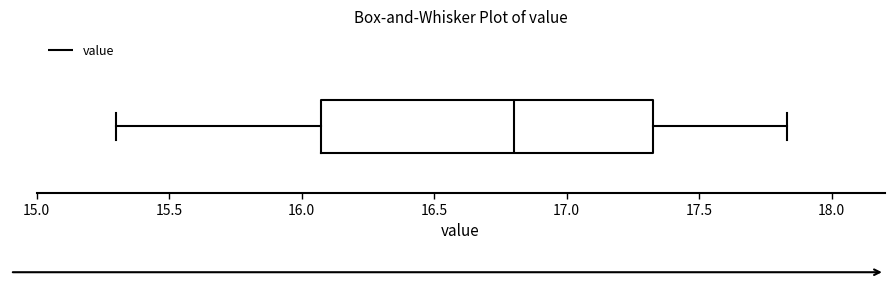

Where does the left whisker of the box end on the x-axis? The values are not printed on the chart, so give them approximately, as read against the axis.

15.30